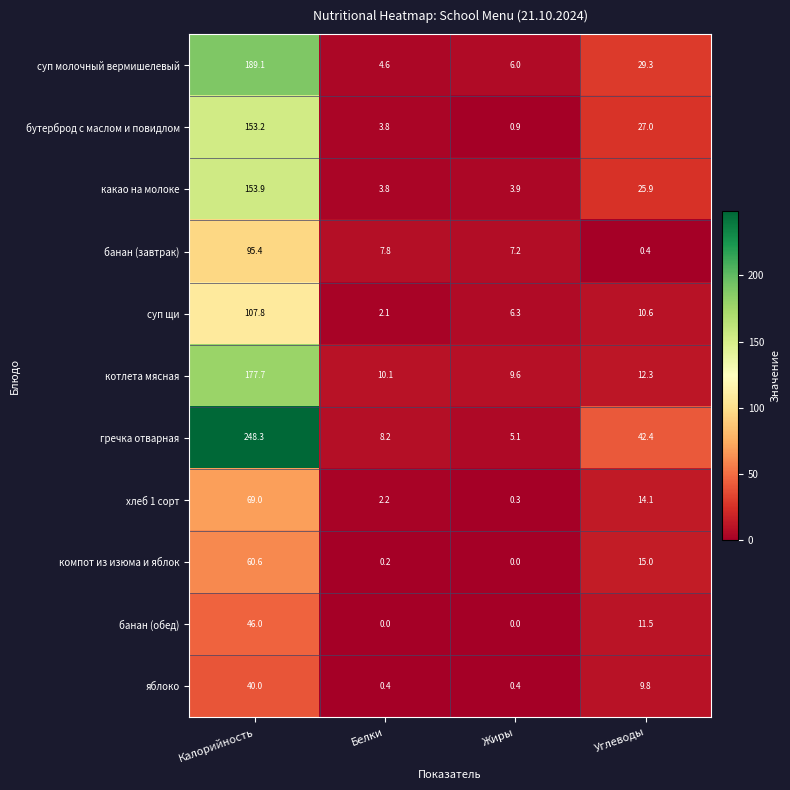

At how many categories does at least one series exceed 228?

1